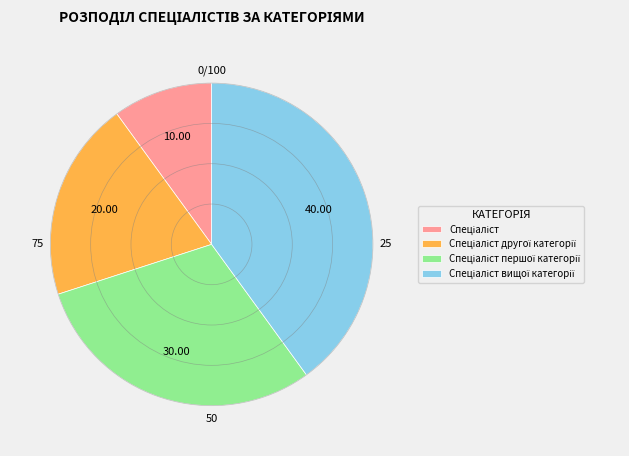

Does any single category account for the majority?

No